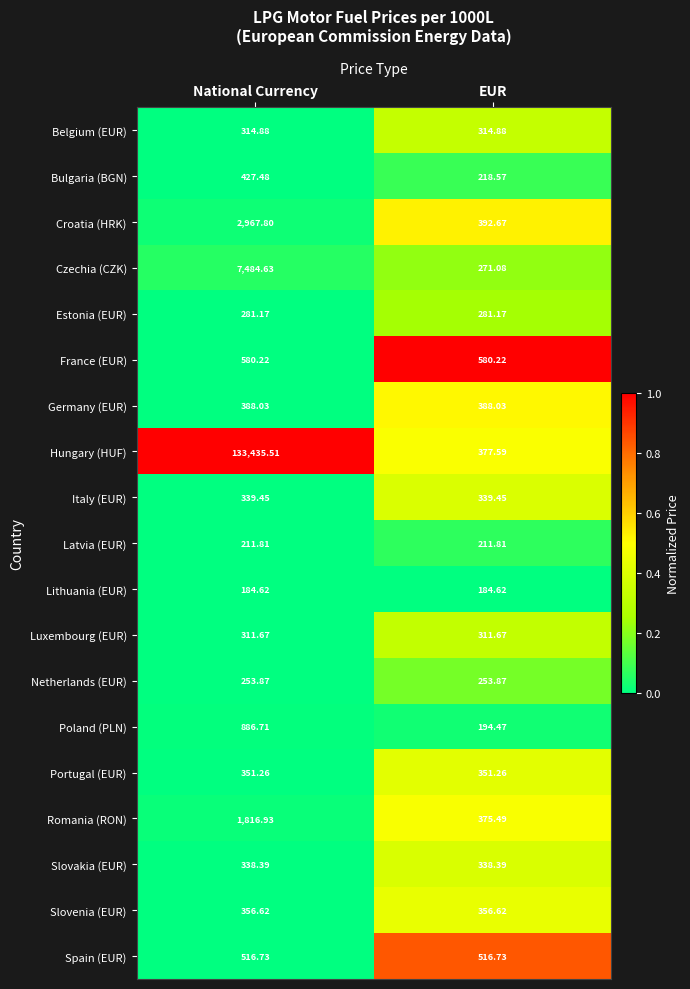

Rank the series by their maximum value, from lowest to highest.

Lithuania (EUR), Latvia (EUR), Netherlands (EUR), Estonia (EUR), Luxembourg (EUR), Belgium (EUR), Slovakia (EUR), Italy (EUR), Portugal (EUR), Slovenia (EUR), Germany (EUR), Bulgaria (BGN), Spain (EUR), France (EUR), Poland (PLN), Romania (RON), Croatia (HRK), Czechia (CZK), Hungary (HUF)